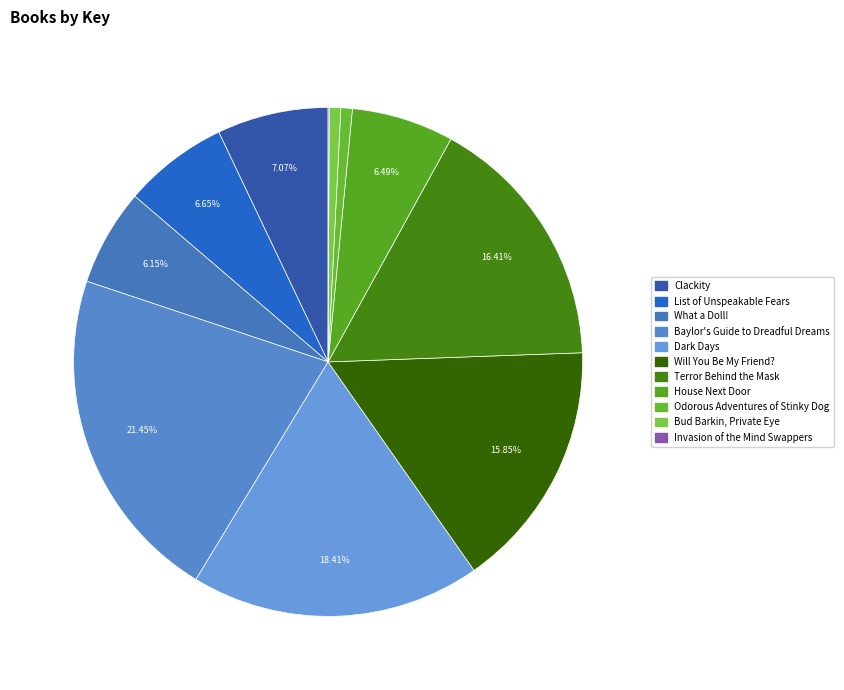

Rank the categories by value from lowest to highest.

Invasion of the Mind Swappers, Bud Barkin, Private Eye, Odorous Adventures of Stinky Dog, What a Doll!, House Next Door, List of Unspeakable Fears, Clackity, Will You Be My Friend?, Terror Behind the Mask, Dark Days, Baylor's Guide to Dreadful Dreams